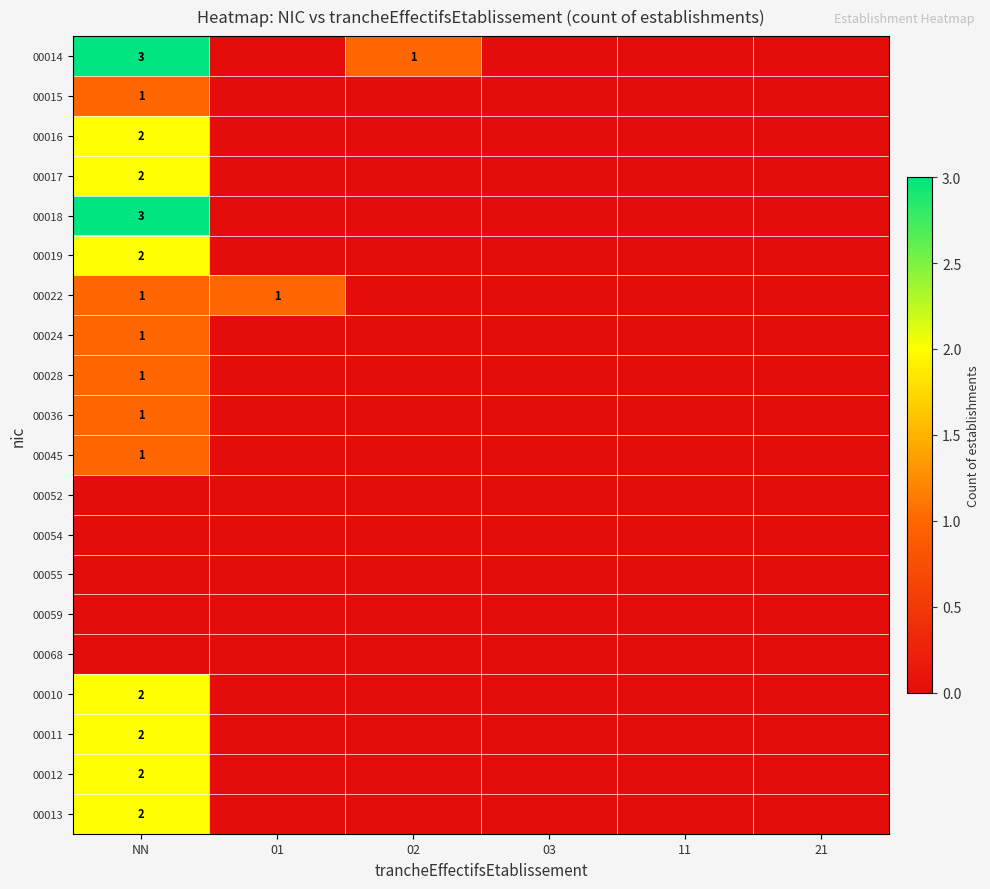

Rank the series at 21 from lowest to highest value.

00014, 00015, 00016, 00017, 00018, 00019, 00022, 00024, 00028, 00036, 00045, 00052, 00054, 00055, 00059, 00068, 00010, 00011, 00012, 00013